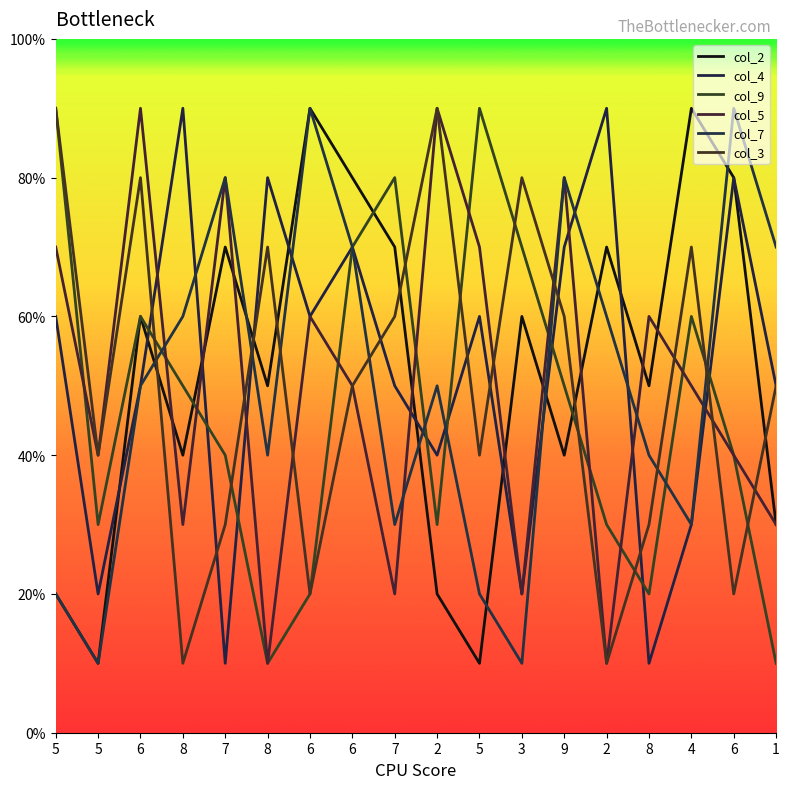

What is the average value of the col_3 series?

50